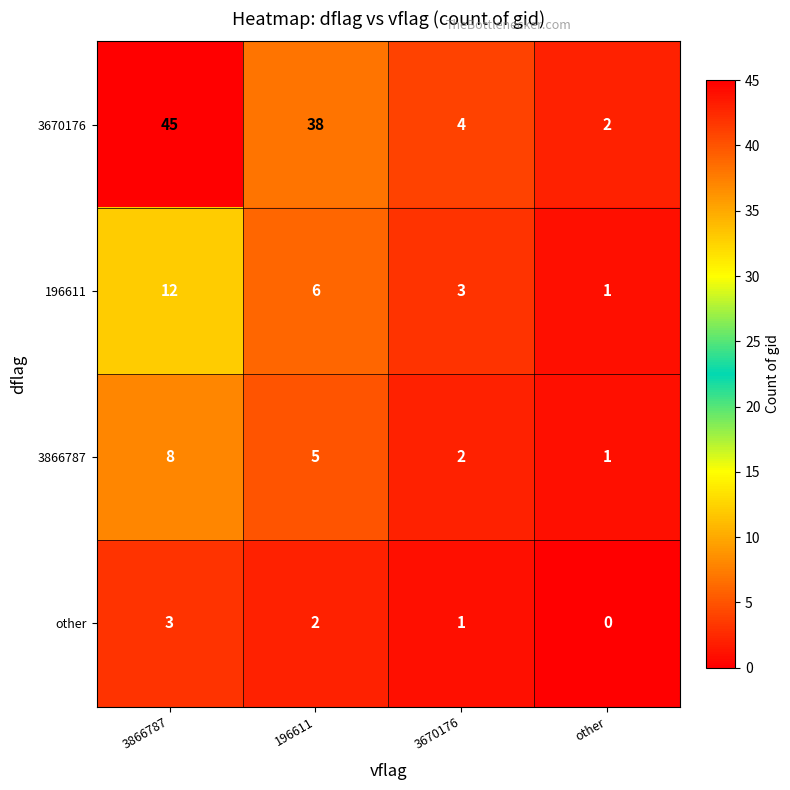

What is the total value across all series at 3866787?

68